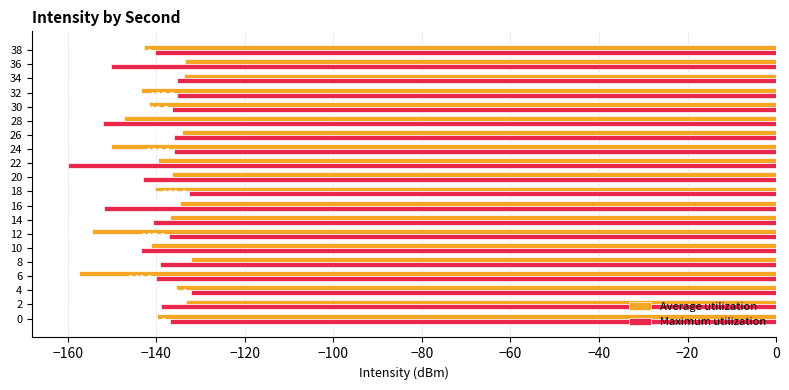

List the series in order of their peak value, lowest first.

Maximum utilization, Average utilization